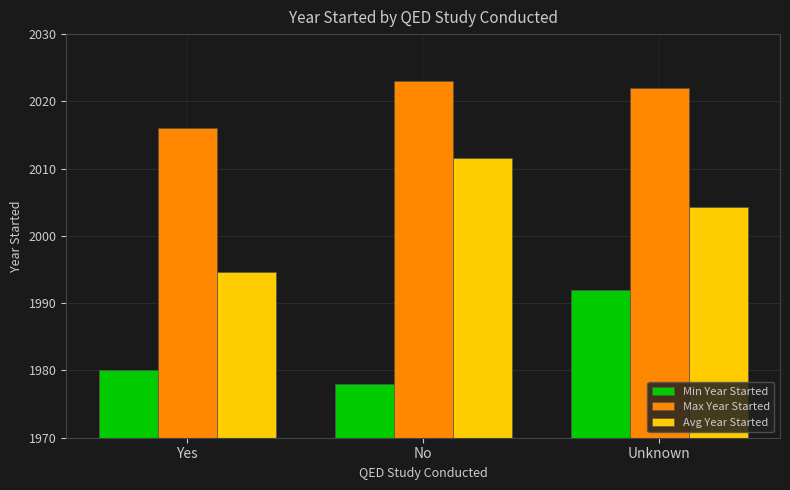

Where is Min Year Started nearest to the value 1985?

Yes